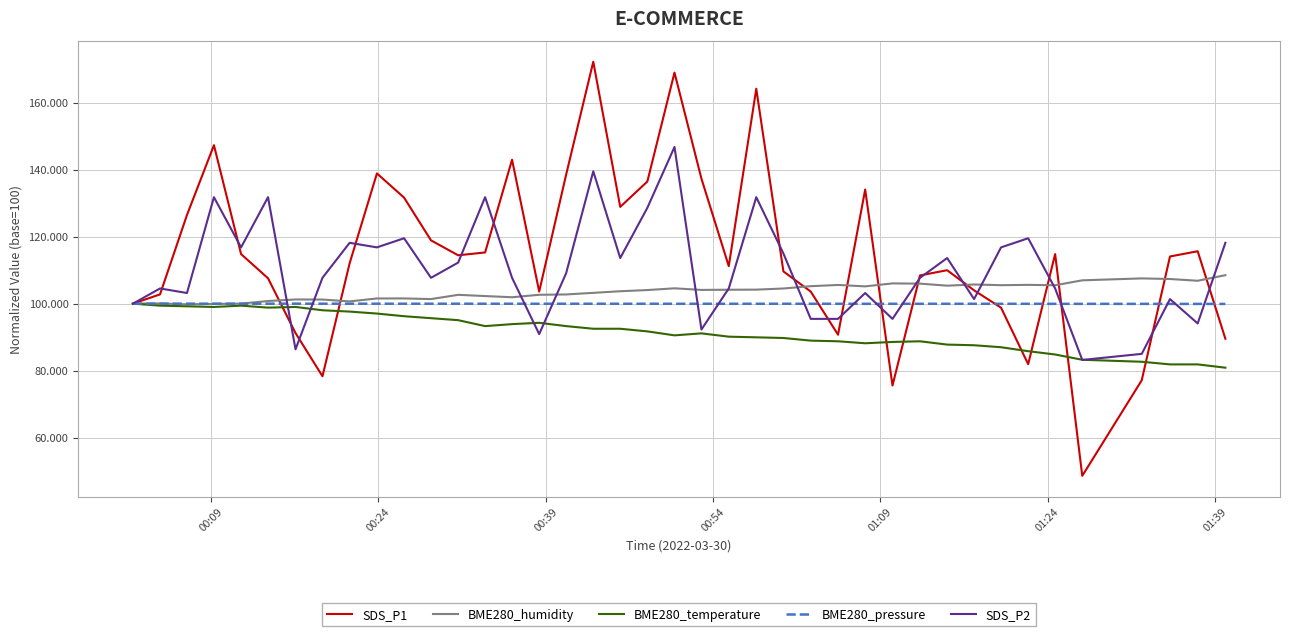

Which series has the widest spread of values?

SDS_P1